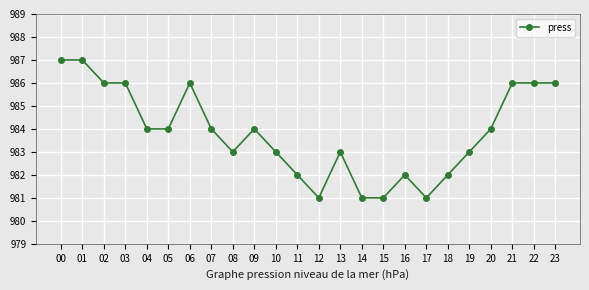

What is the sum of the values at 16 and 01?

1969